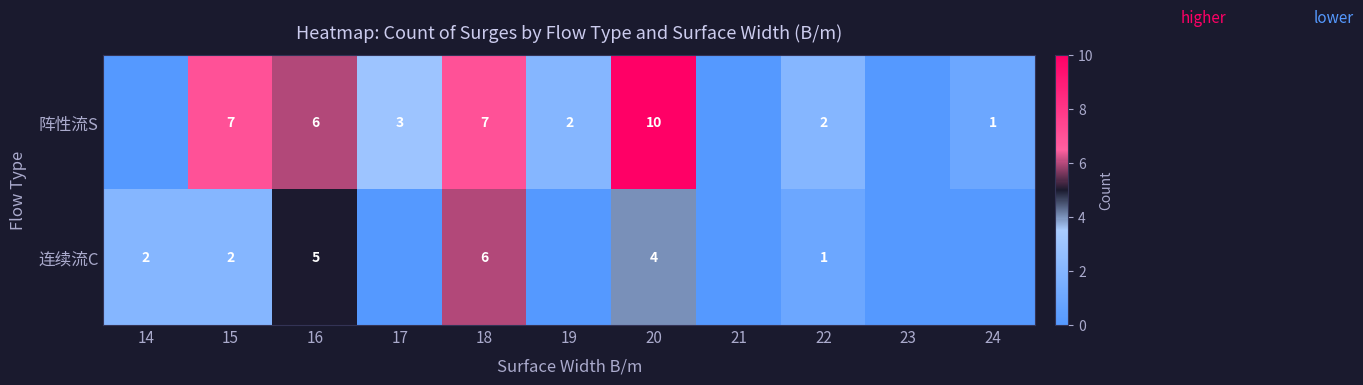

What is the total value across all series at 15?

9